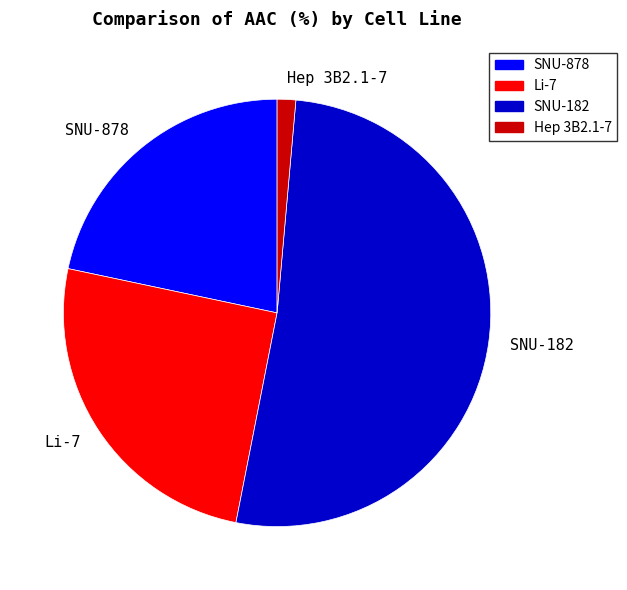

Which category has the smallest portion of the pie?

Hep 3B2.1-7